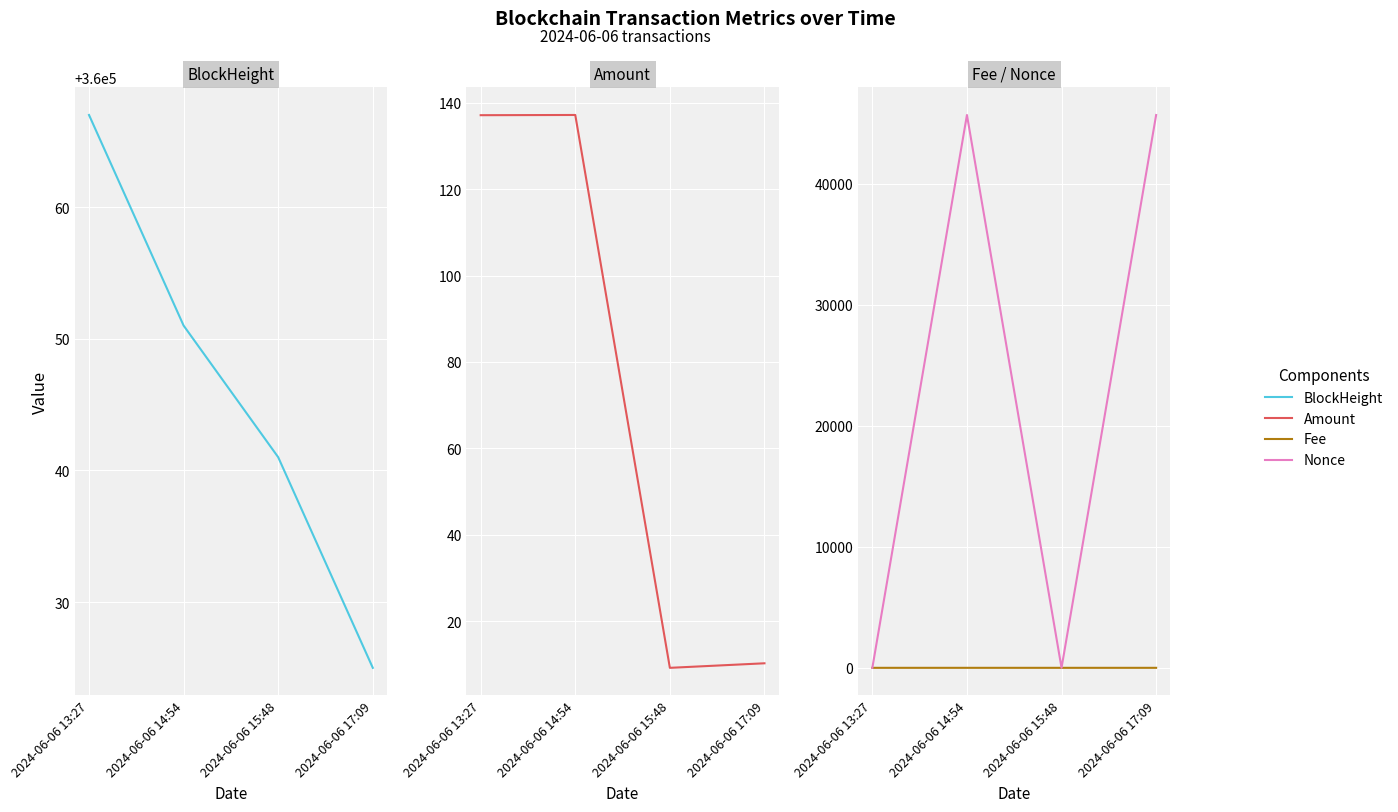

Count the number of data series in this chart.

4